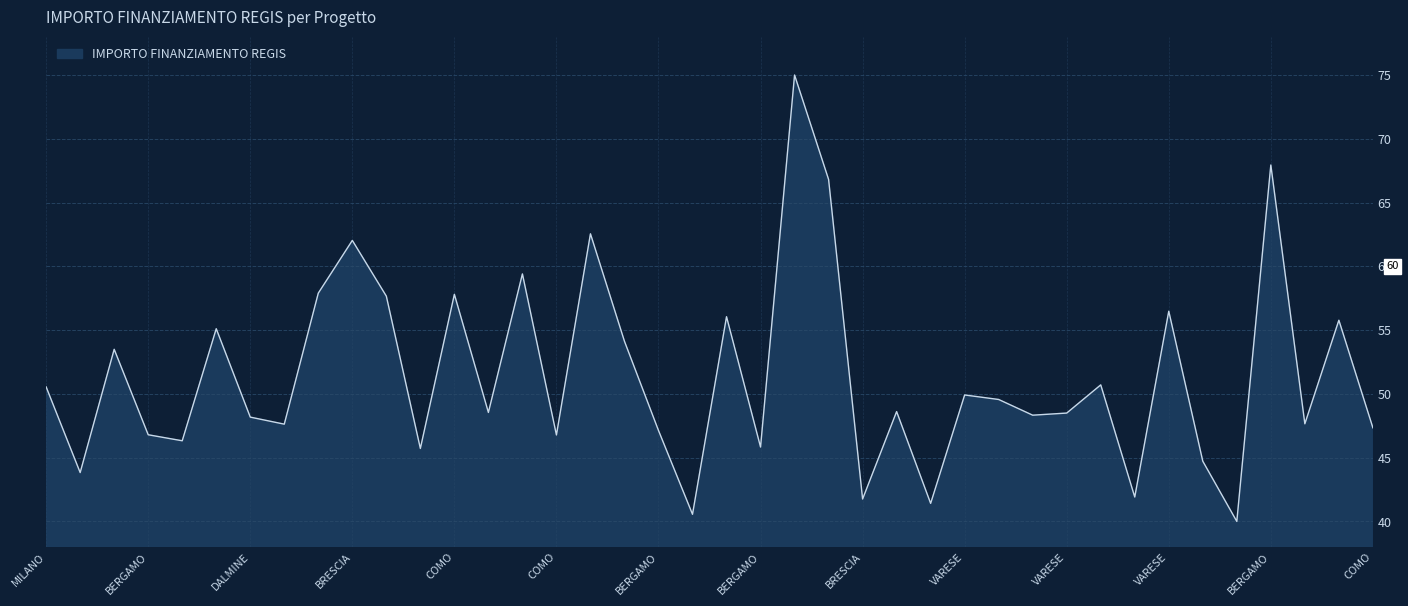

Count the number of values greater than 48.

24